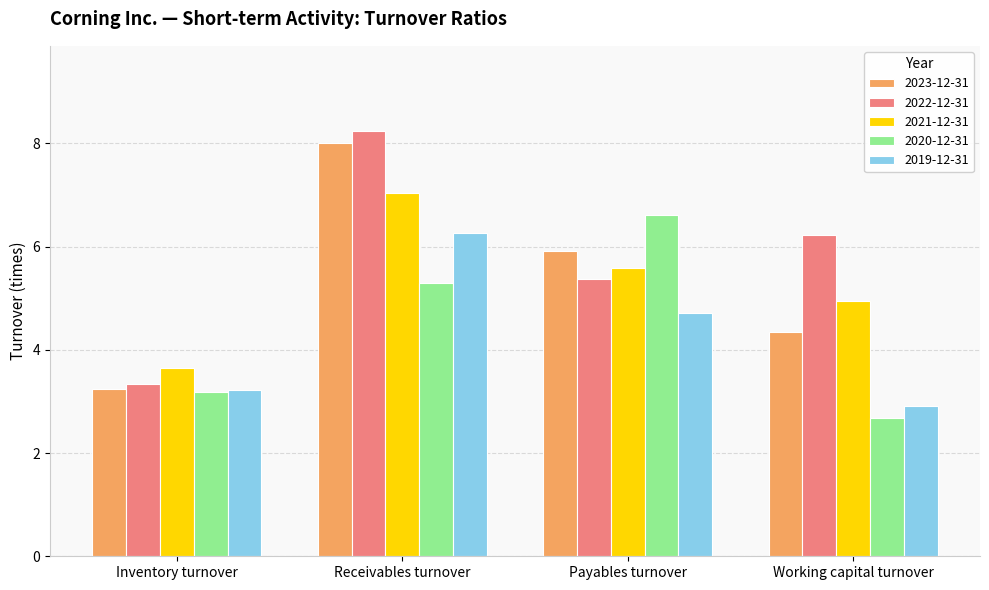

How many data points does each series have?

4